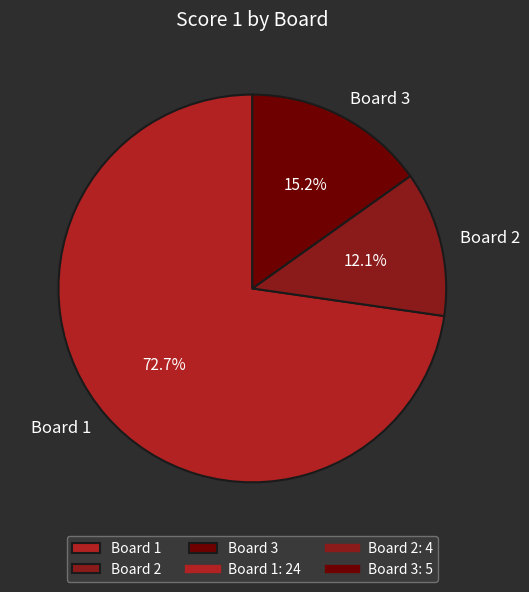

Count the number of slices in the pie.

3